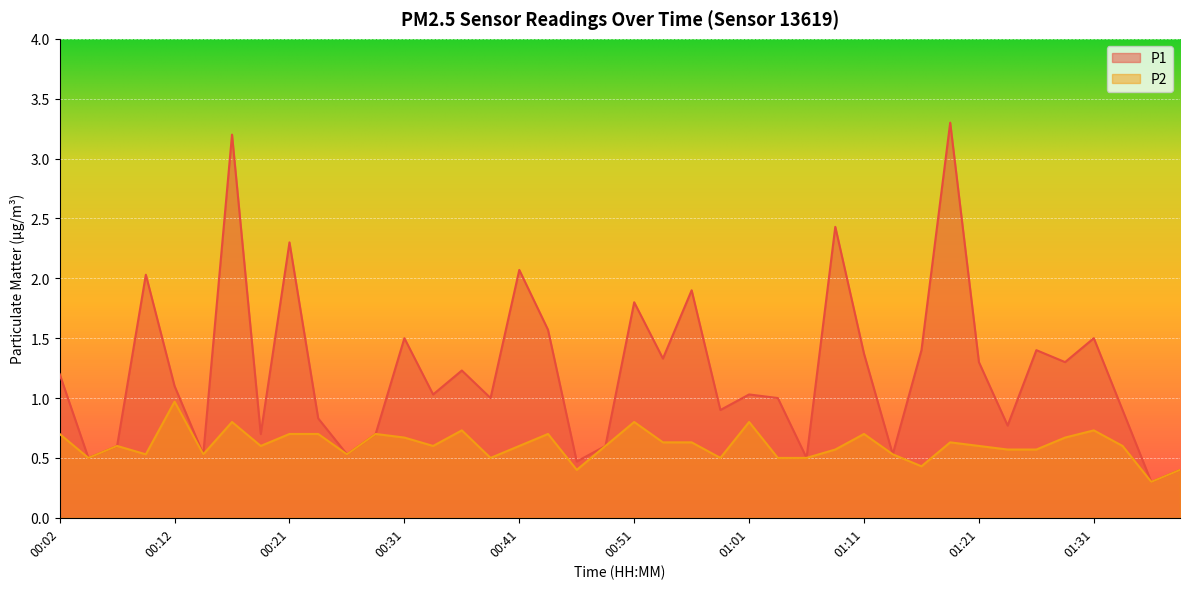

How many lines are shown in the chart?

2